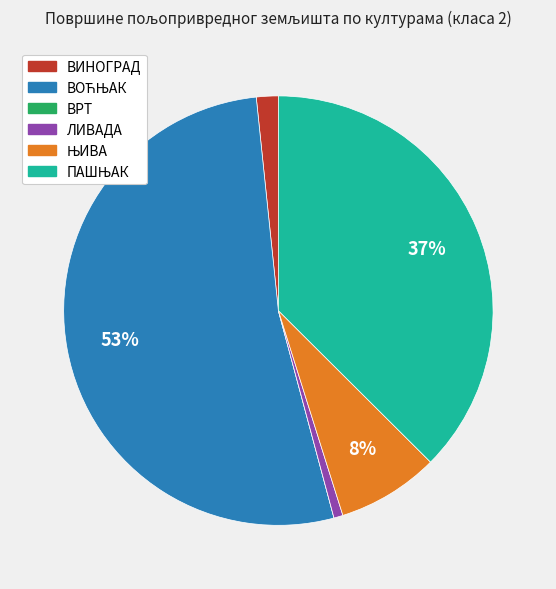

Is there a majority slice in this chart?

Yes